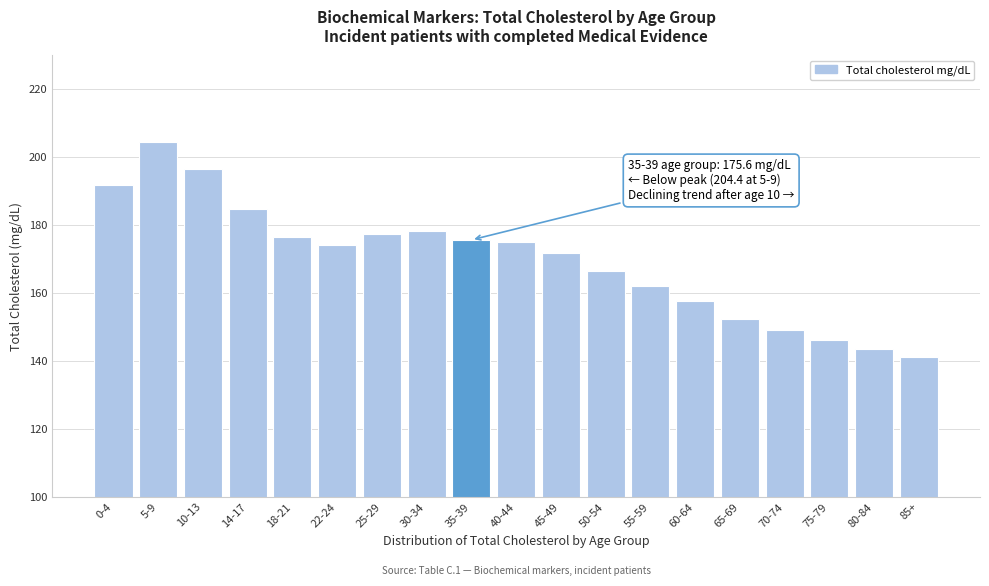

What is the difference between the values at 75-79 and 0-4?

45.8